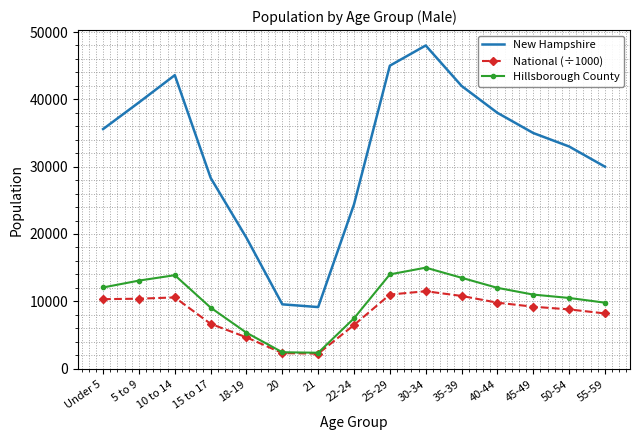

What are all the series names shown in the legend?

New Hampshire, National (÷1000), Hillsborough County